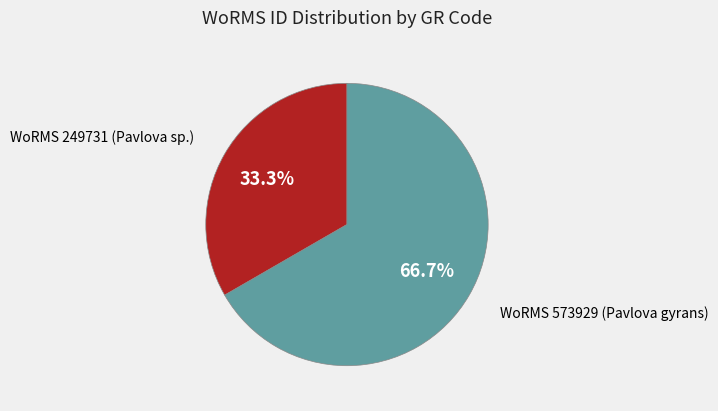

To the nearest percent, what is the average slice percentage?

50%